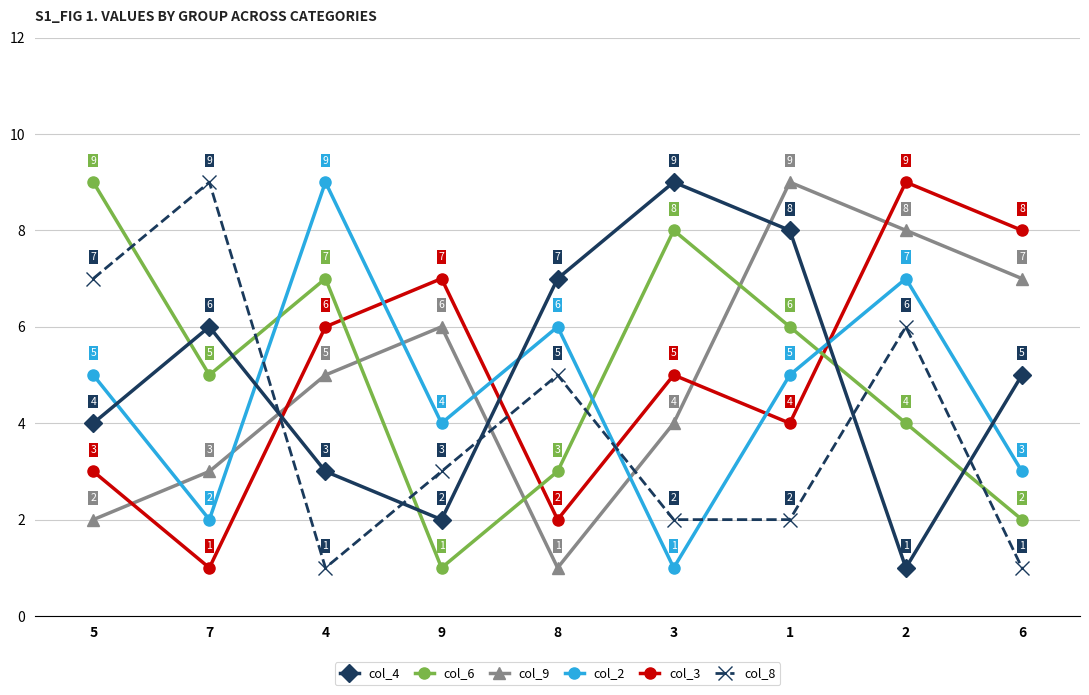

Reading right to left, what are all the values shown in this chart?

col_4: 6=5	2=1	1=8	3=9	8=7	9=2	4=3	7=6	5=4
col_6: 6=2	2=4	1=6	3=8	8=3	9=1	4=7	7=5	5=9
col_9: 6=7	2=8	1=9	3=4	8=1	9=6	4=5	7=3	5=2
col_2: 6=3	2=7	1=5	3=1	8=6	9=4	4=9	7=2	5=5
col_3: 6=8	2=9	1=4	3=5	8=2	9=7	4=6	7=1	5=3
col_8: 6=1	2=6	1=2	3=2	8=5	9=3	4=1	7=9	5=7